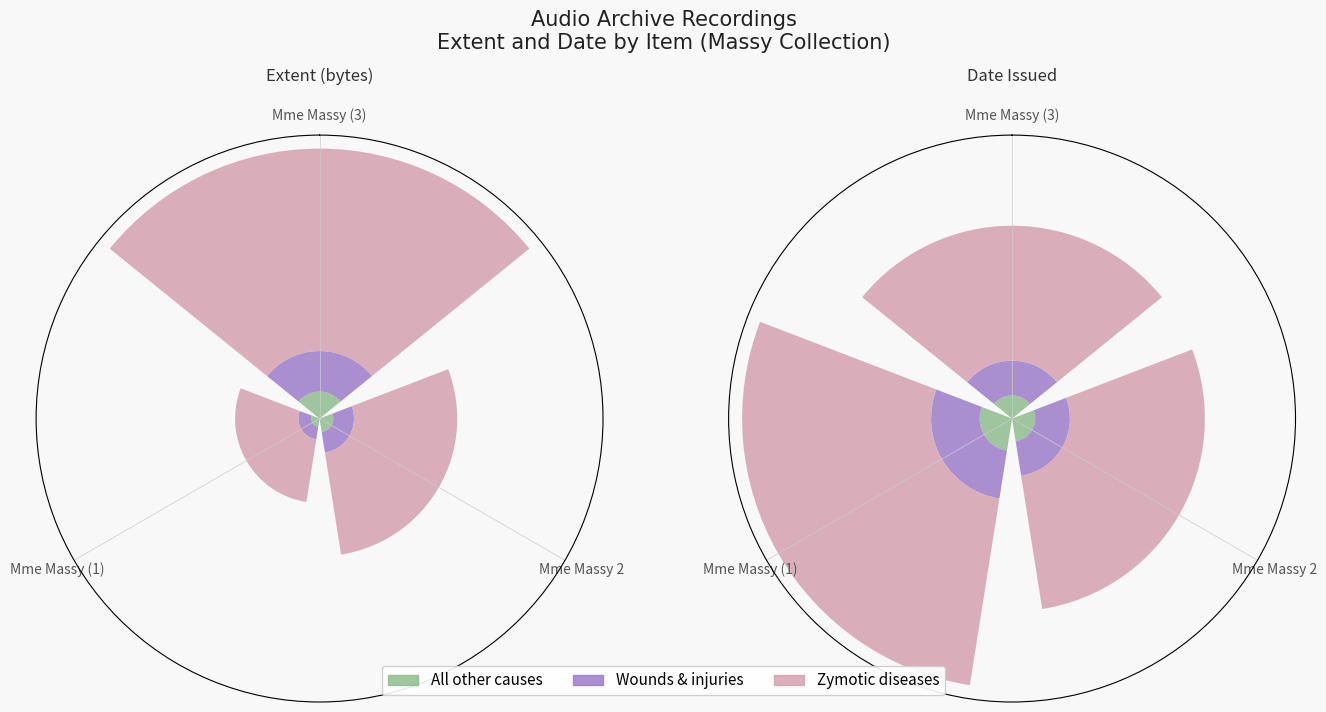

Which has a higher value, Mme Massy 2 or Mme Massy (1)?

Mme Massy (1)